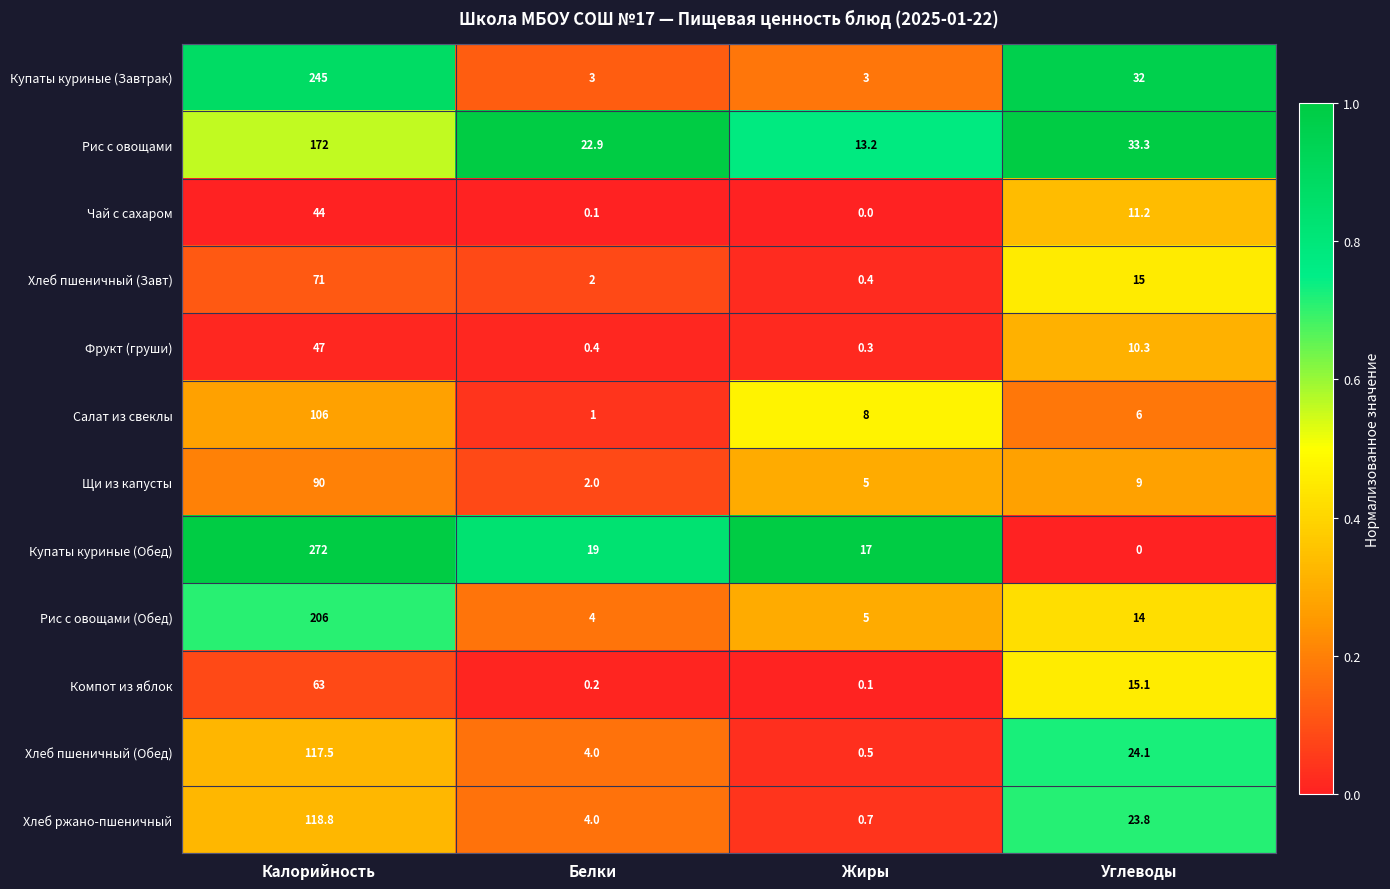

At which category is the sum across all series the highest?

Калорийность